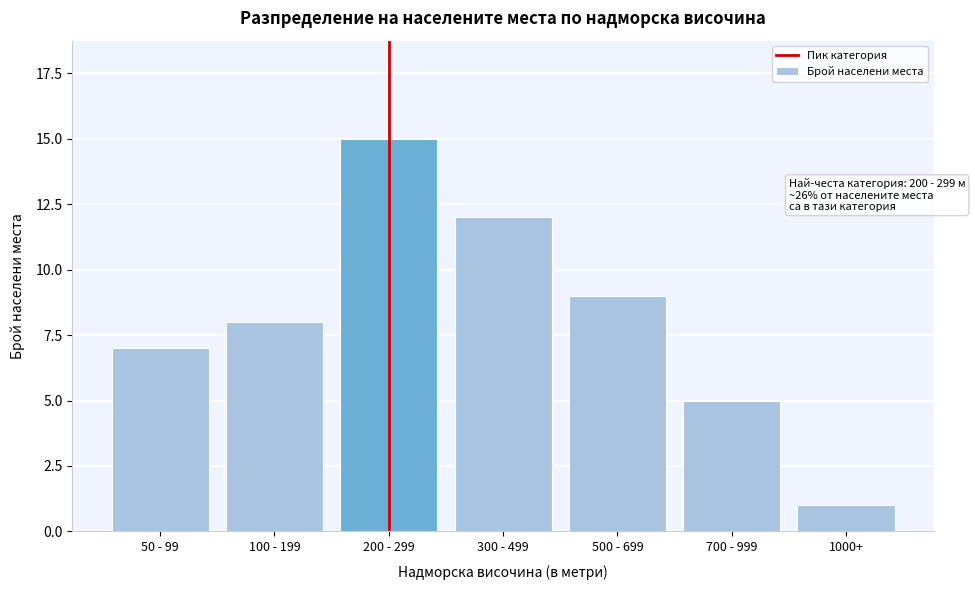

Reading right to left, extract all data points from this chart.

1	5	9	12	15	8	7